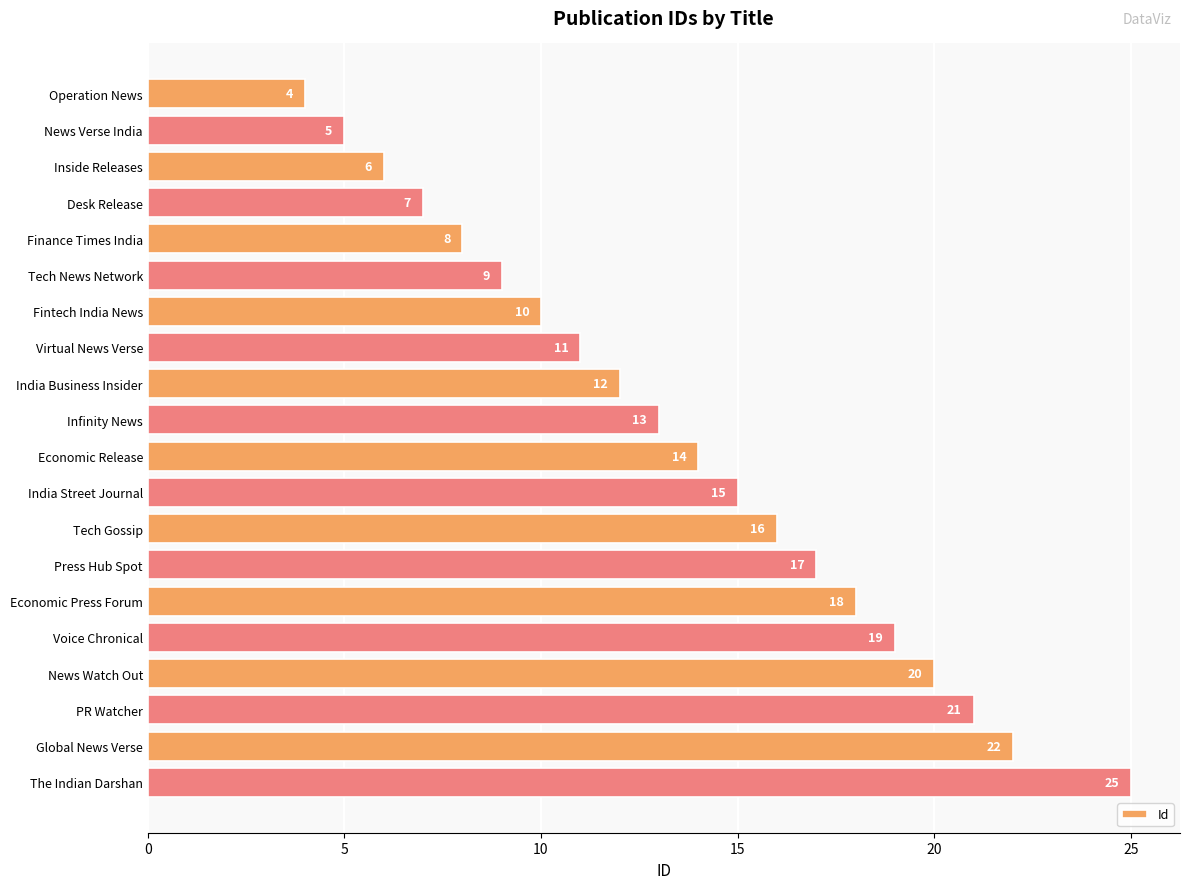

What is the label of the 6th bar from the bottom?

Economic Press Forum